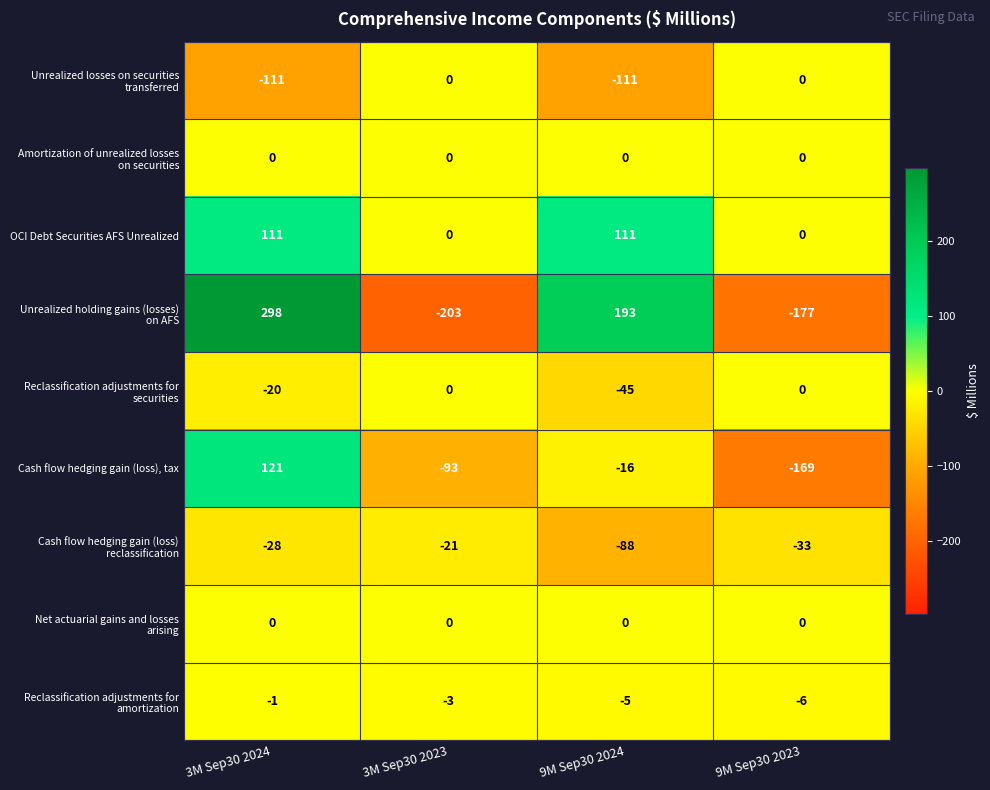

What is the greatest value displayed?

298